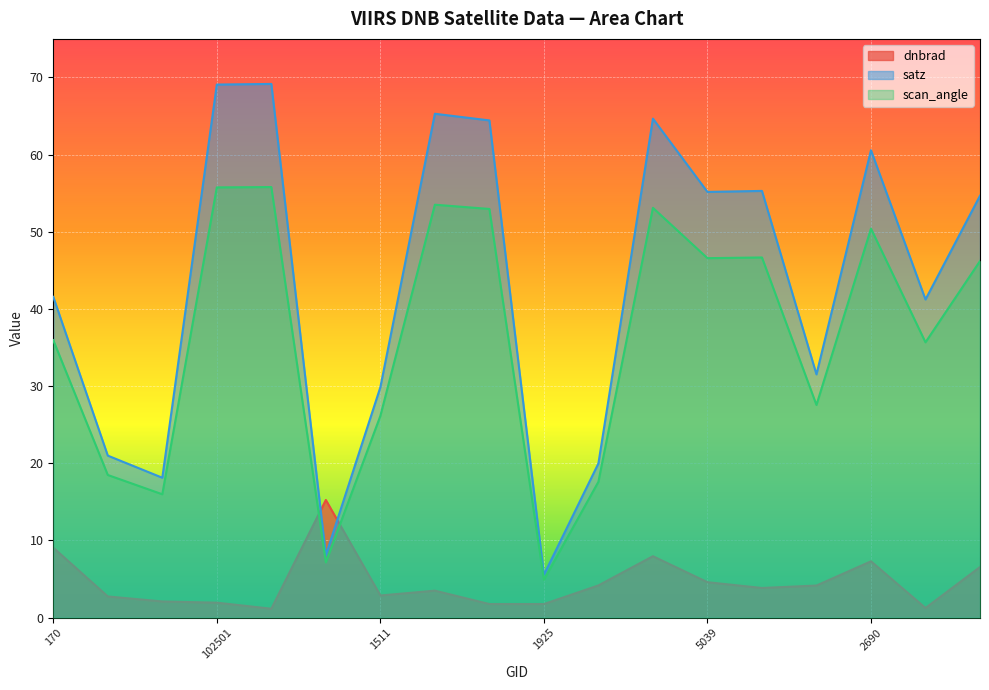

What is the label of the 12th point from the left?

4985